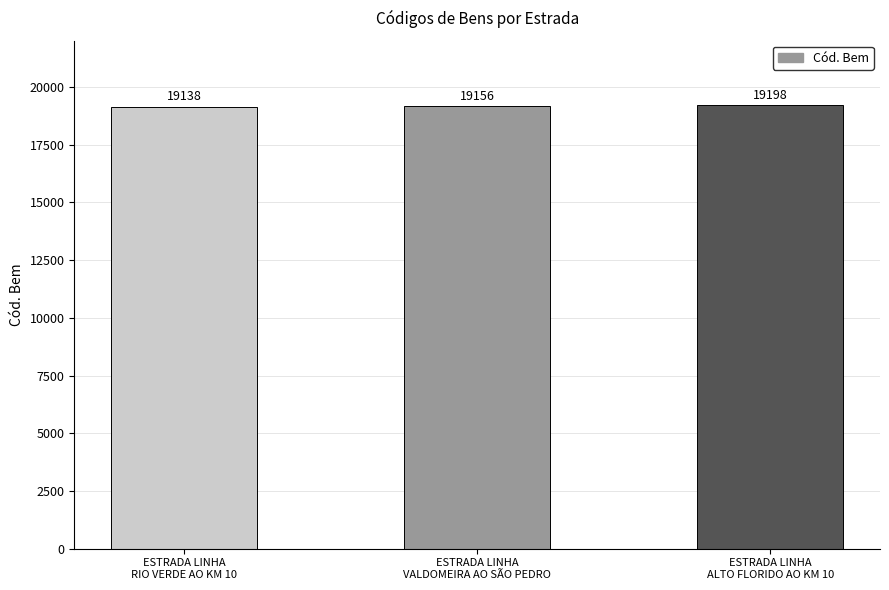

How many values are below 19156?

1